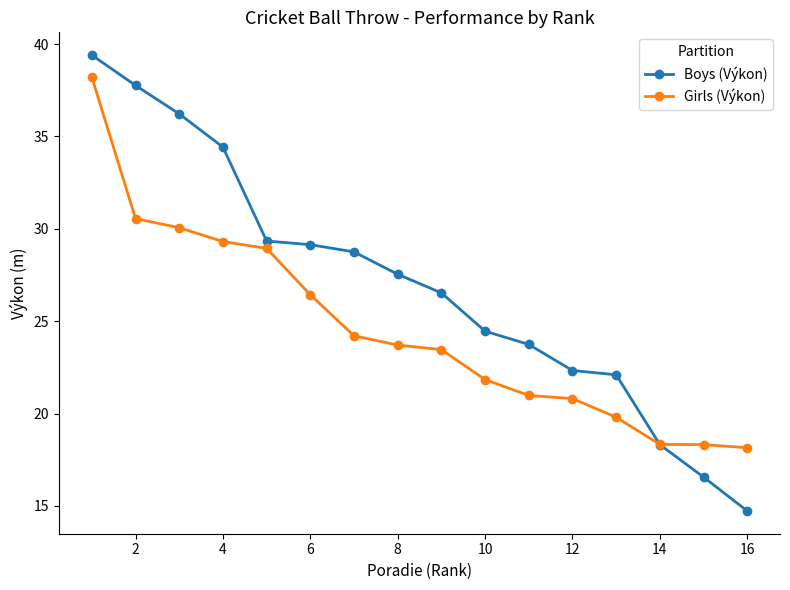

What is the value of the Boys (Výkon) point at the 10th from the left?

24.5